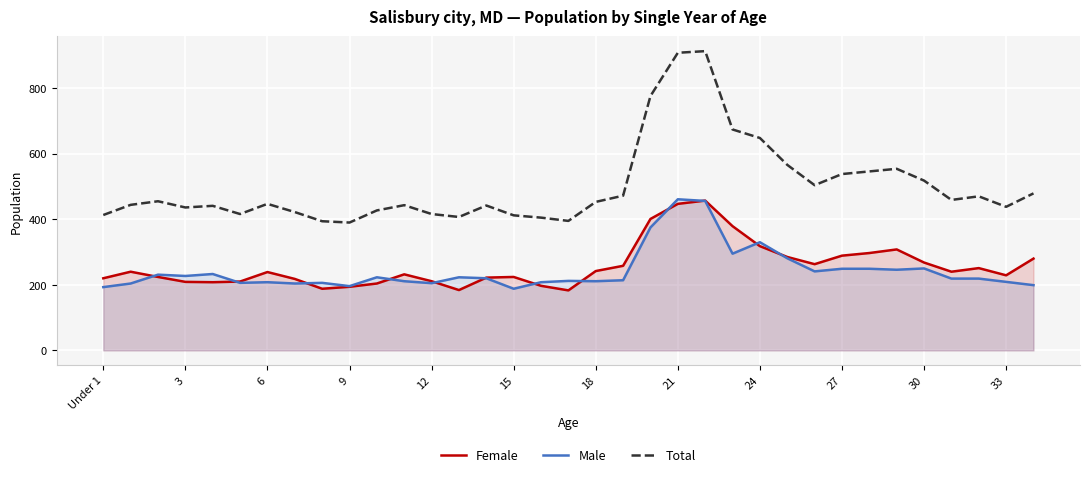

What is the sum of all Female values?

9019